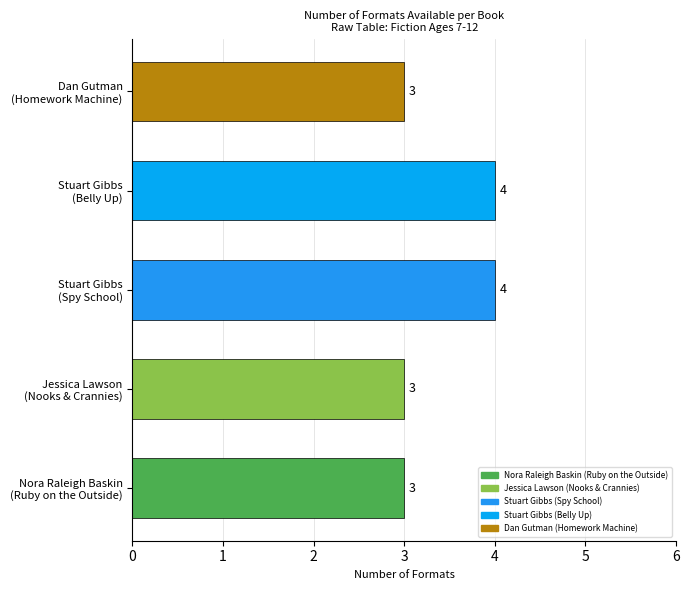

How many values are between 3 and 4?

5